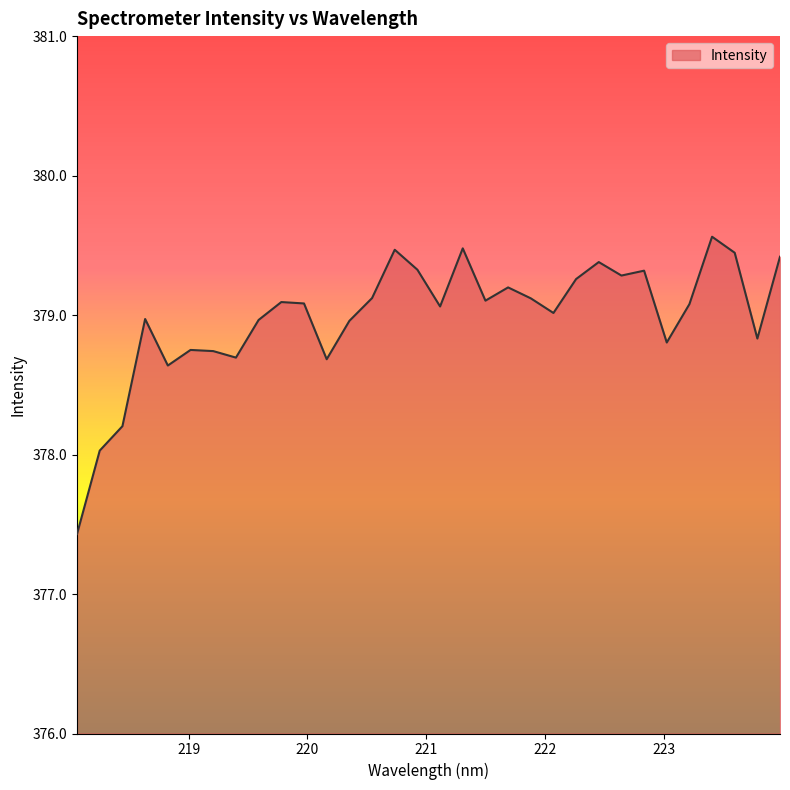

How many lines are shown in the chart?

1